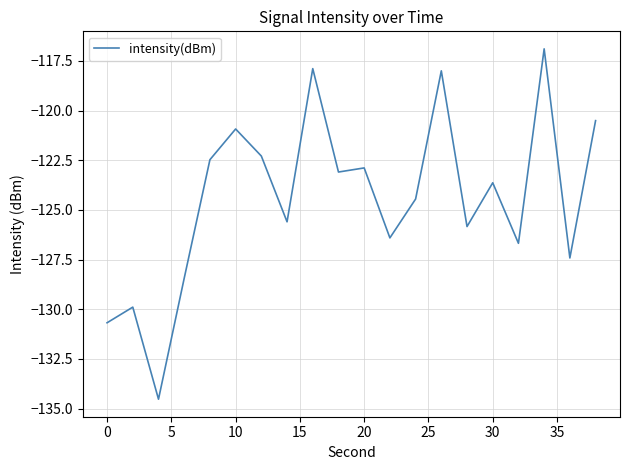

What is the maximum value shown in the chart?

-116.9